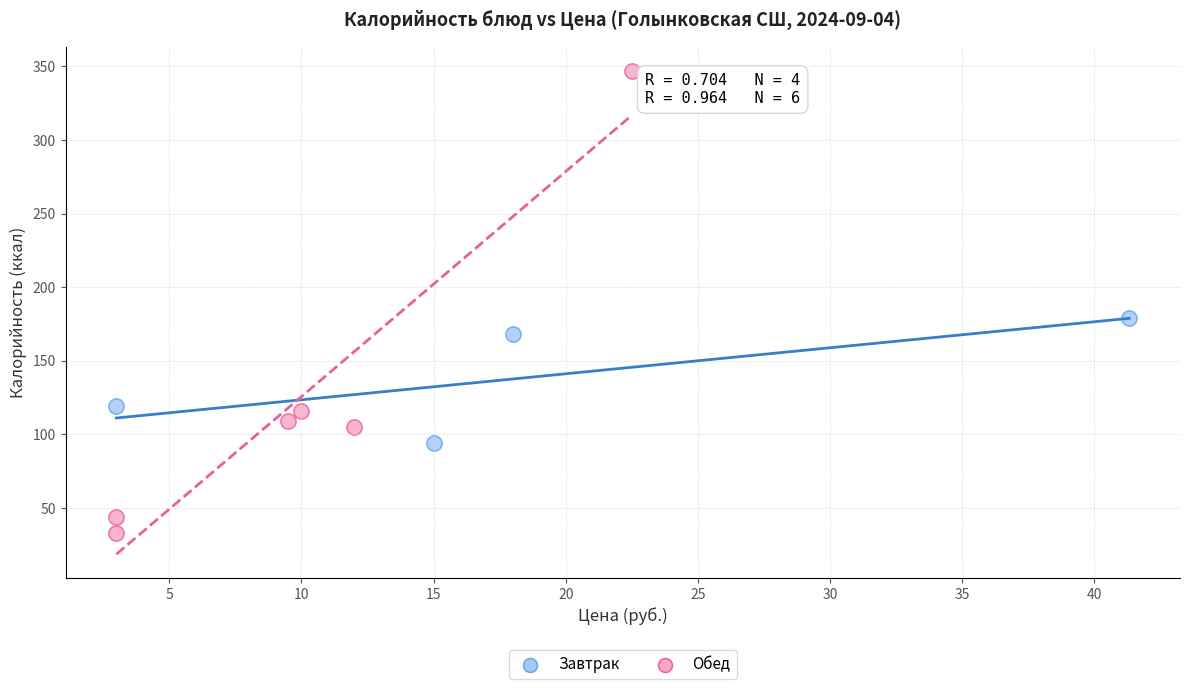

Which series contains the lowest Y value?

Обед